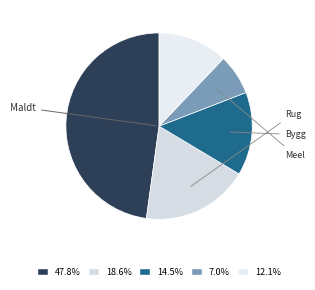

How many segments does this pie chart have?

5